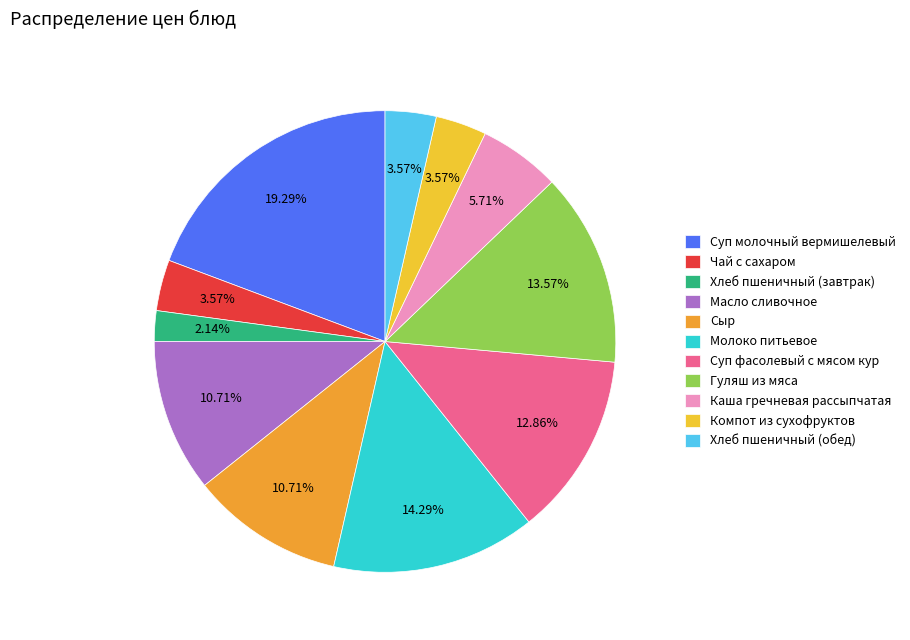

To the nearest percent, what percentage of the pie is Гуляш из мяса?

14%